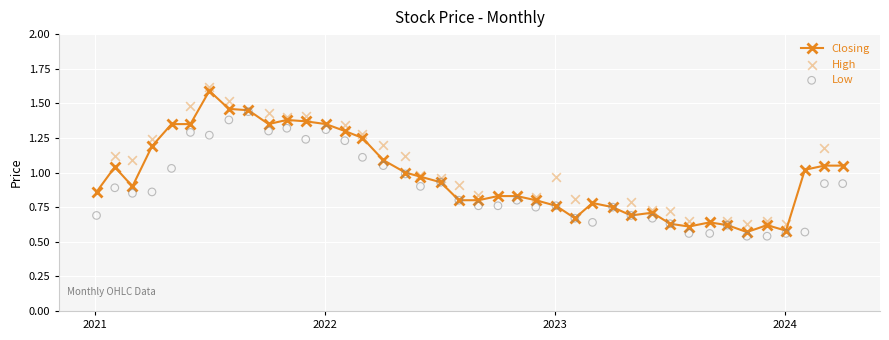

True or false: Closing has more than 2 interior local peaks.

True